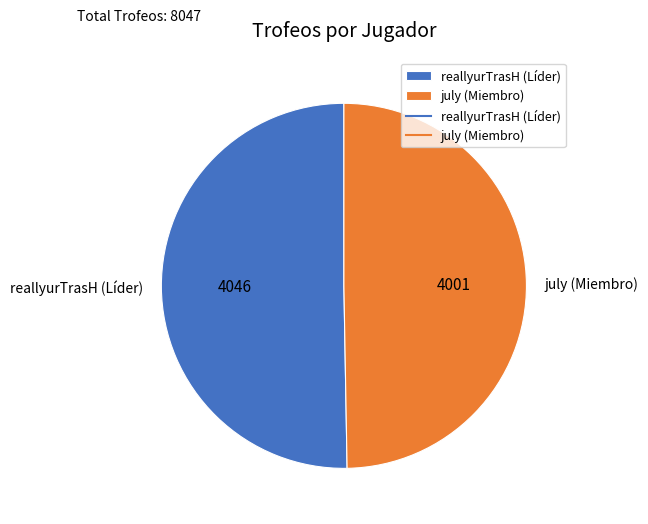

Which category accounts for the majority?

reallyurTrasH (Líder)